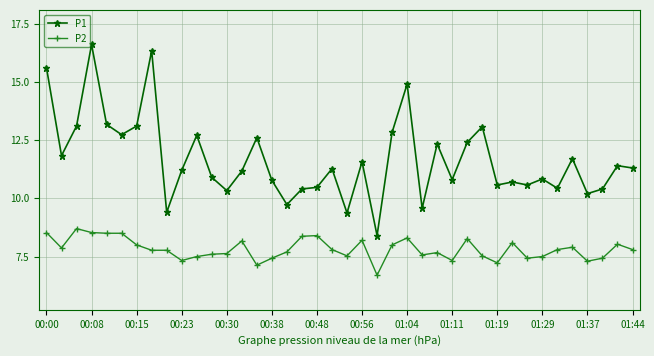

True or false: P2 and P1 cross at least once.

False